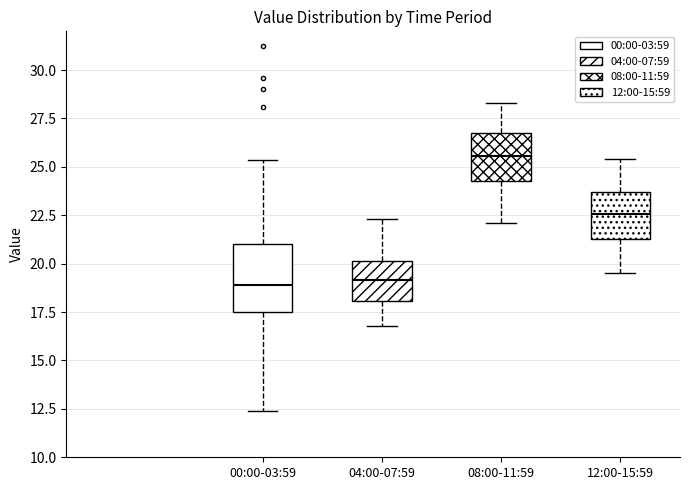

Reading left to right, read every box against the y-axis: the position of its median line, the range the box covers, and the ends of its whiskers. The values are not printed on the chart, so give them approximately, as read against the axis.

00:00-03:59: median 19.0, box 17.5 to 21.0, whiskers 12.5 to 25.5
04:00-07:59: median 19.0, box 18.0 to 20.0, whiskers 17.0 to 22.5
08:00-11:59: median 25.5, box 24.5 to 26.5, whiskers 22.0 to 28.5
12:00-15:59: median 22.5, box 21.5 to 23.5, whiskers 19.5 to 25.5